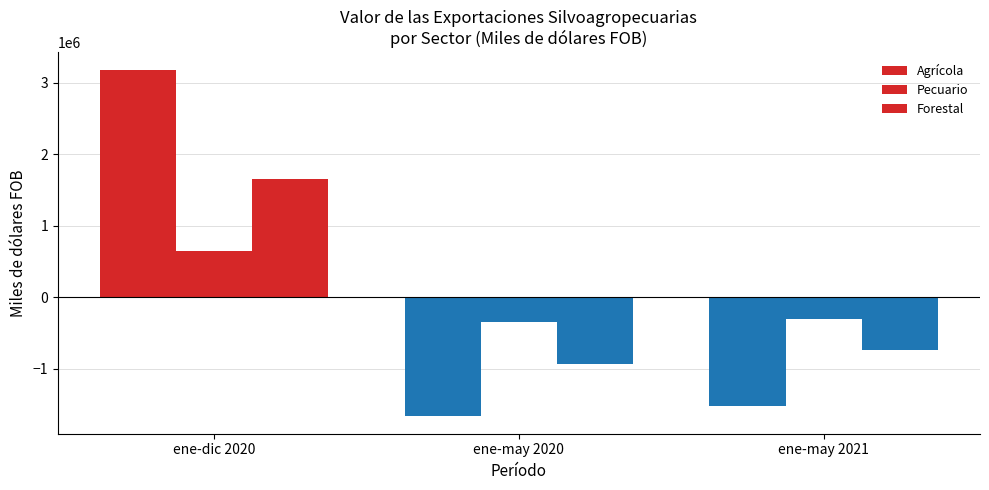

Reading left to right, extract all data points from this chart.

Agrícola: 3185884.0	-1664681.0	-1521203.0
Pecuario: 641791.3	-344513.7	-297277.7
Forestal: 1660571.7	-926261.3	-734310.3